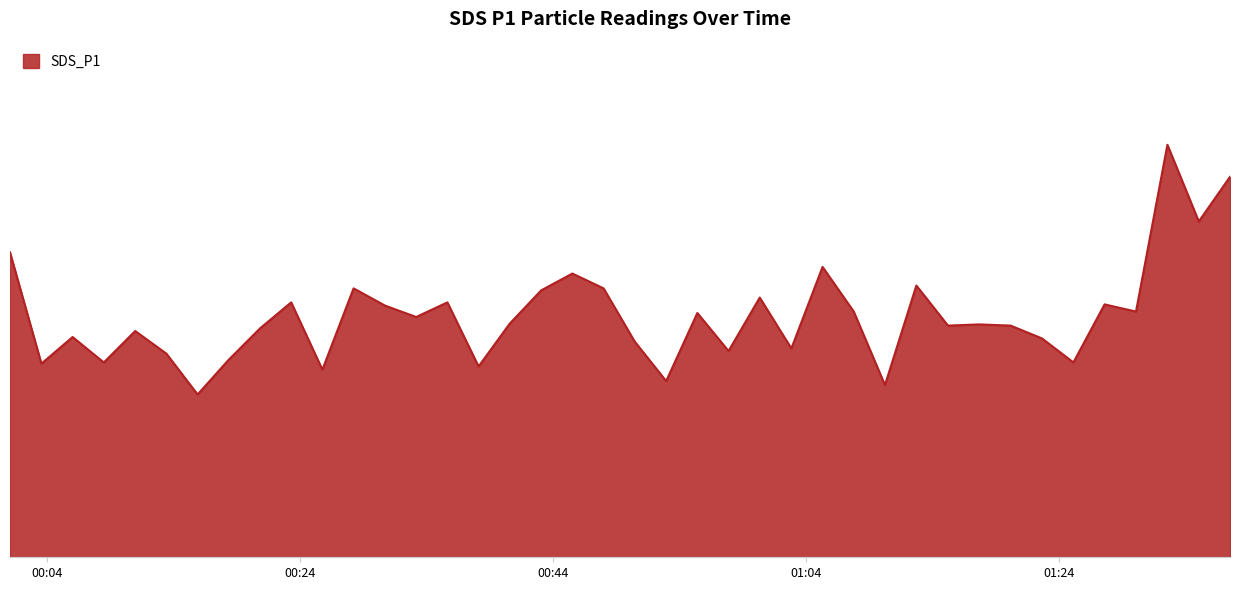

True or false: there are more than 1 points higher than both neighbors.

True